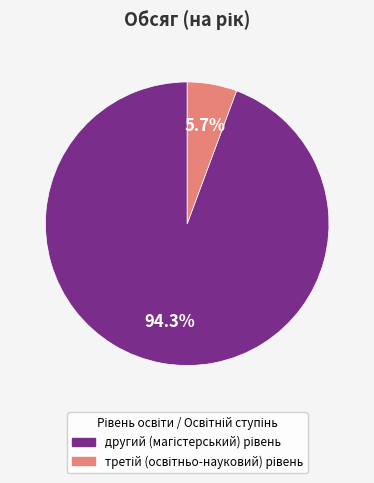

Does any single category account for the majority?

Yes